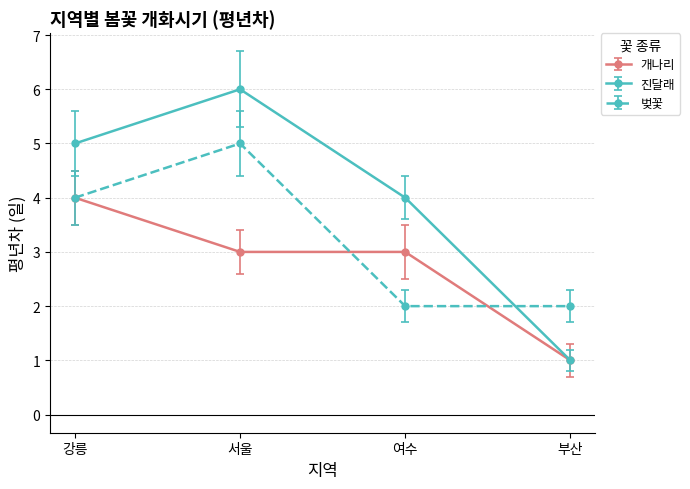

What is the maximum value shown in the chart?

6